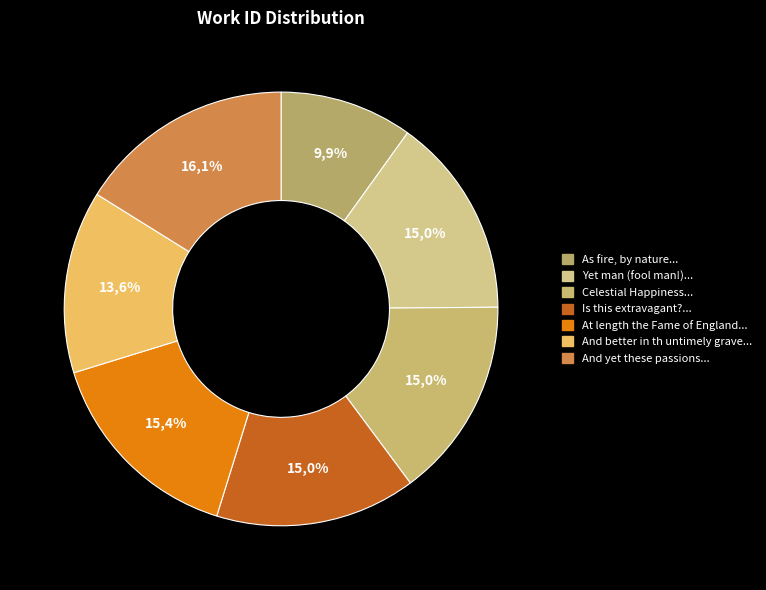

Which slice is the smallest?

As fire, by nature, climbs direct